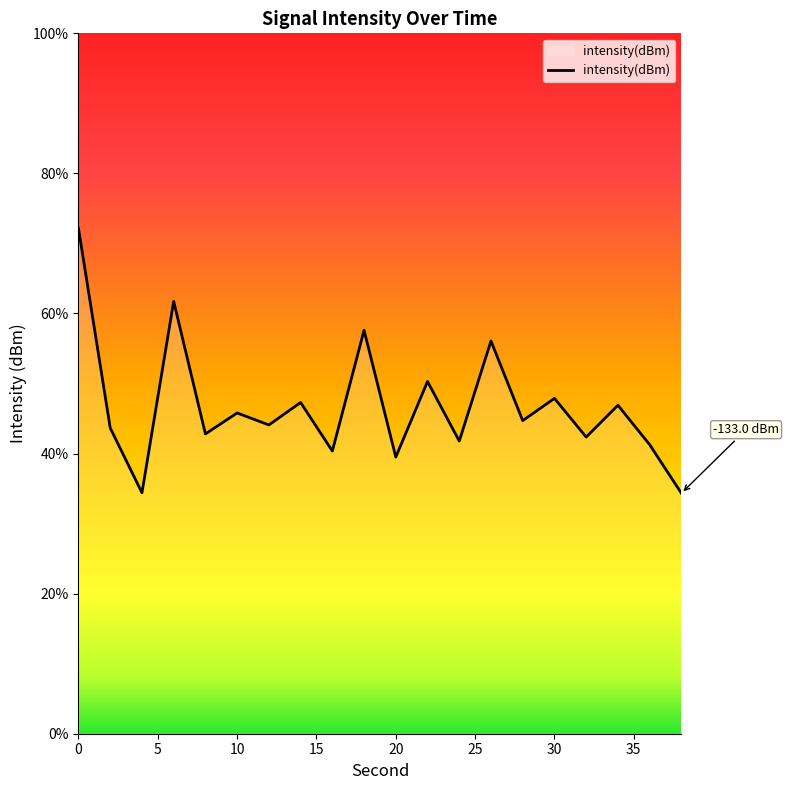

How many data points does each series have?

20